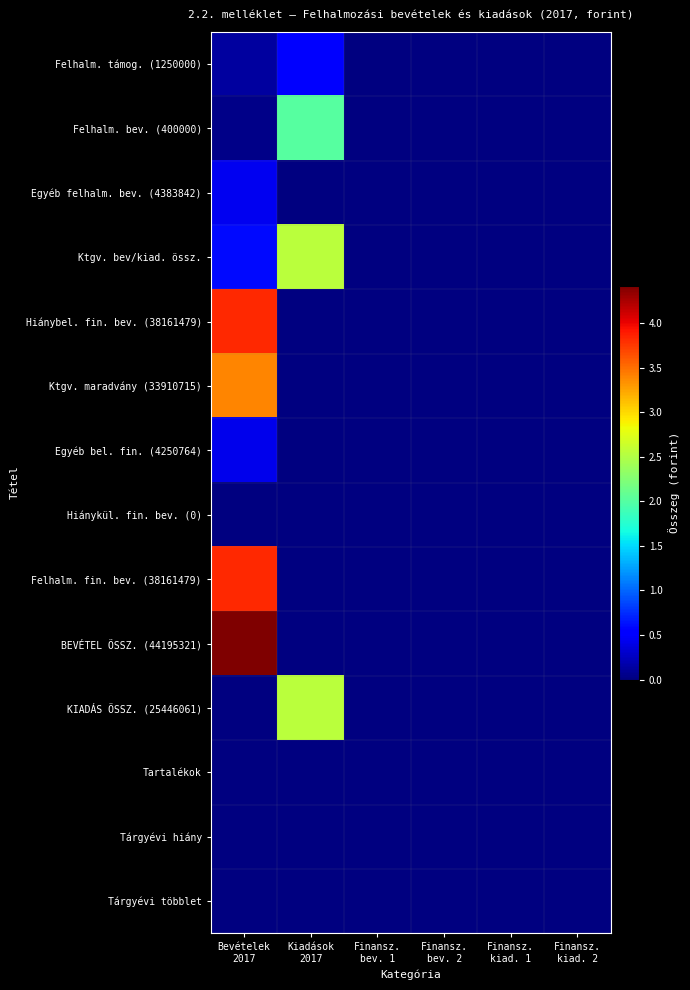

What is the highest value of the Felhalm. fin. bev. (38161479) series?

38161479.0